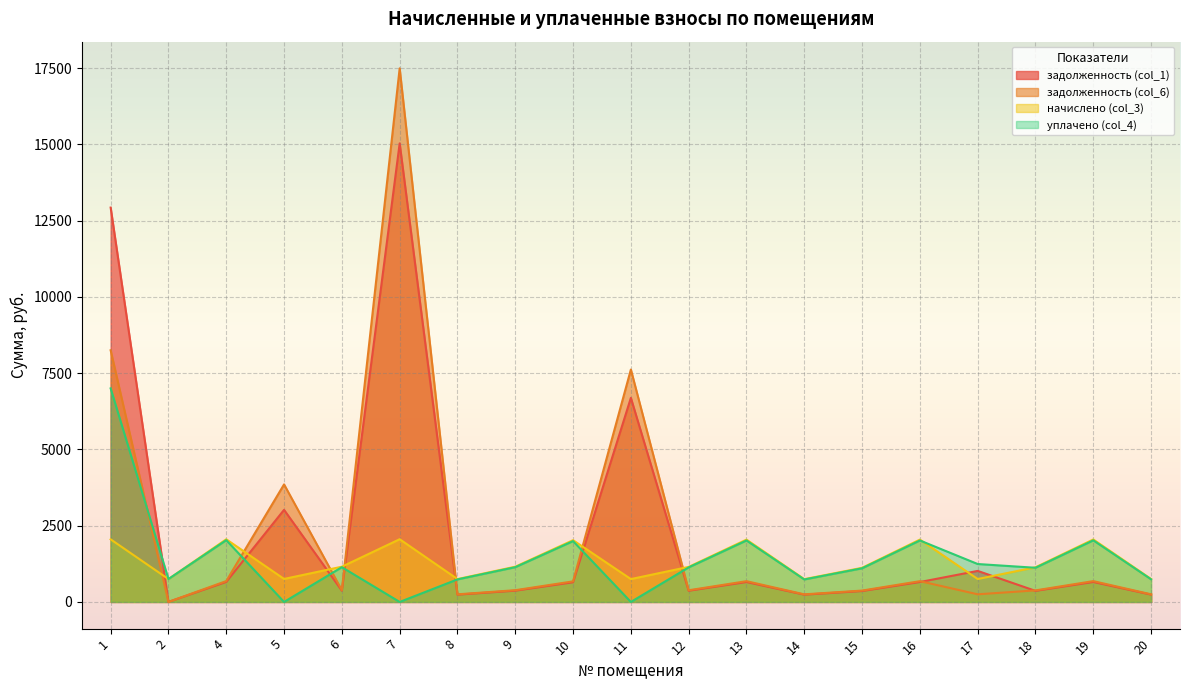

After their last crossing, which series has the higher values: задолженность (col_1) or уплачено (col_4)?

уплачено (col_4)